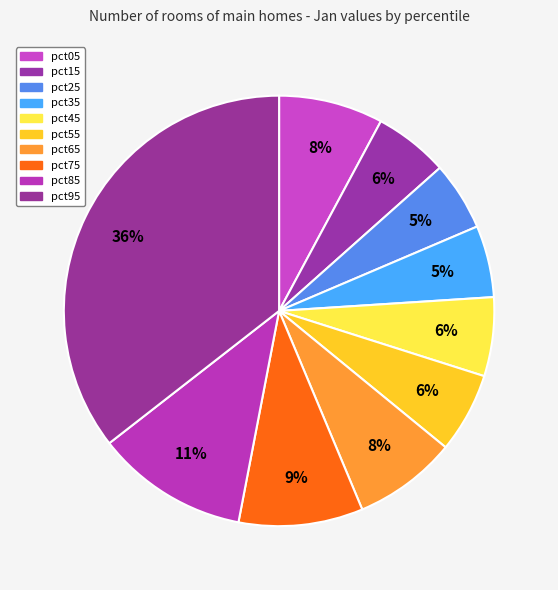

What is the change in value from pct35 to pct75?

+0.1